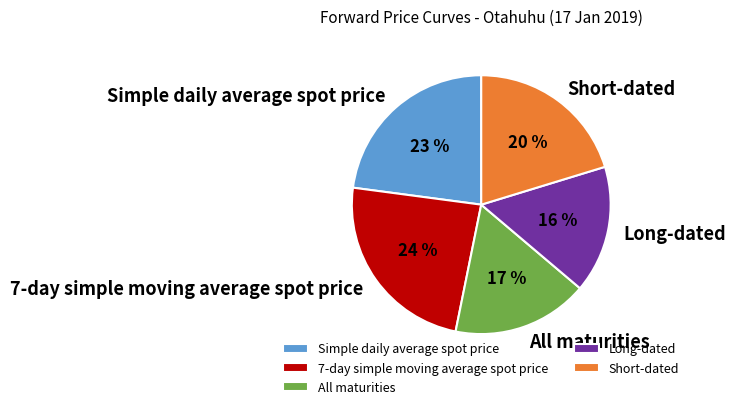

Does Long-dated represent more than half of the total?

No